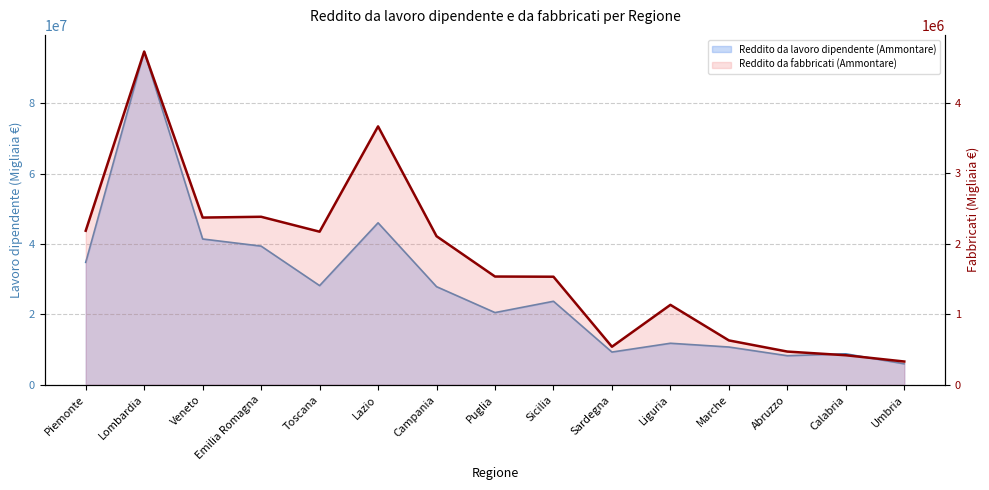

Reading left to right, what are all the values shown in this chart?

Reddito da lavoro dipendente (Ammontare): 34805656	94725768	41447807	39423258	28195920	46046011	27896466	20529651	23743769	9308469	11811540	10741937	8267912	8805494	5967236
Reddito da fabbricati (Ammontare): 2185523	4727386	2372433	2383738	2172120	3665918	2108109	1535973	1533299	540158	1134304	629860	471553	419414	330532